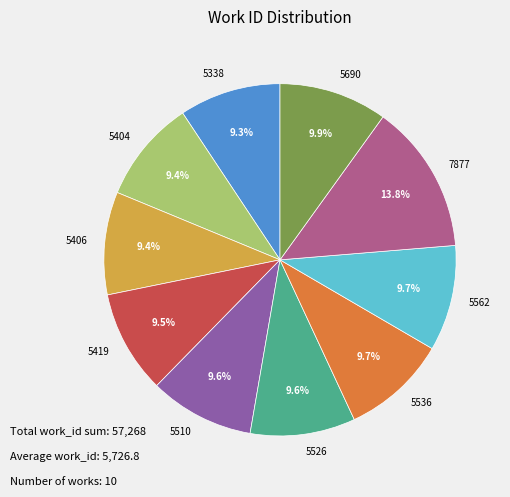

Combined, do 5536 and 5404 account for over 50%?

No